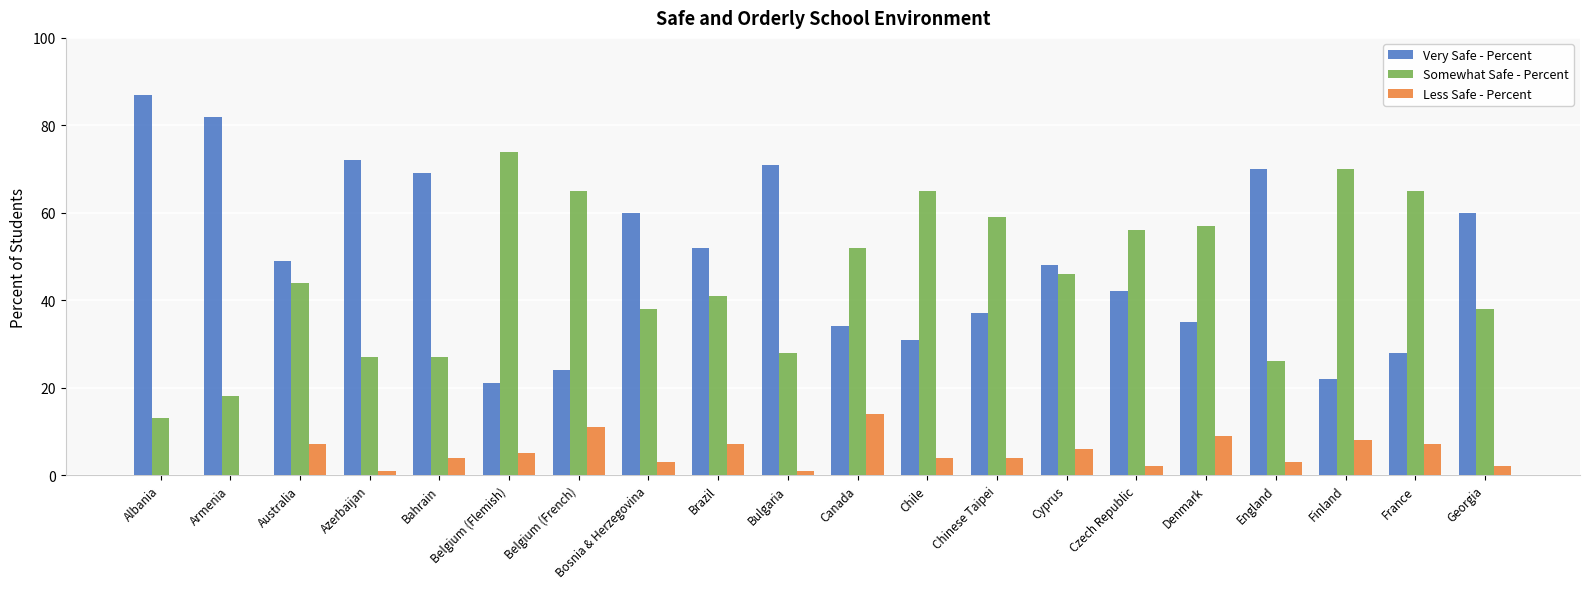

What is the sum of all Somewhat Safe - Percent values?

909